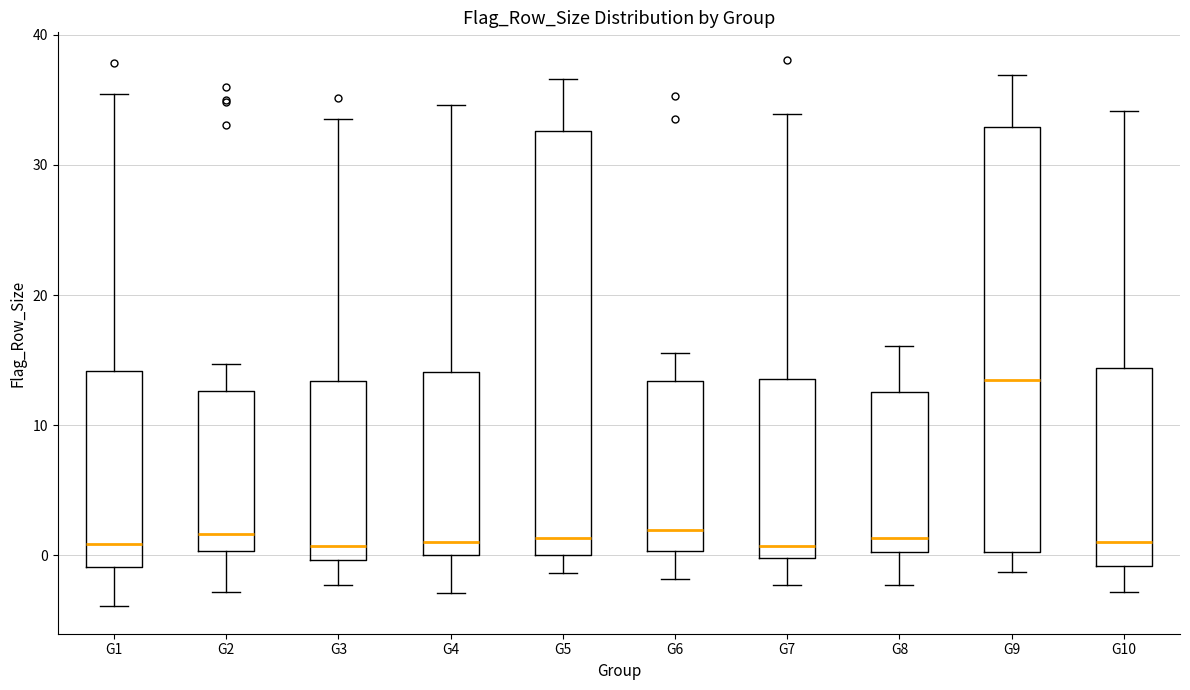

Reading left to right, read every box against the y-axis: the position of its median line, the range the box covers, and the ends of its whiskers. The values are not printed on the chart, so give them approximately, as read against the axis.

G1: median 1, box -1 to 14, whiskers -4 to 35
G2: median 2, box 0 to 13, whiskers -3 to 15
G3: median 1, box 0 to 13, whiskers -2 to 34
G4: median 1, box 0 to 14, whiskers -3 to 35
G5: median 1, box 0 to 33, whiskers -1 to 37
G6: median 2, box 0 to 13, whiskers -2 to 16
G7: median 1, box 0 to 14, whiskers -2 to 34
G8: median 1, box 0 to 13, whiskers -2 to 16
G9: median 13, box 0 to 33, whiskers -1 to 37
G10: median 1, box -1 to 14, whiskers -3 to 34